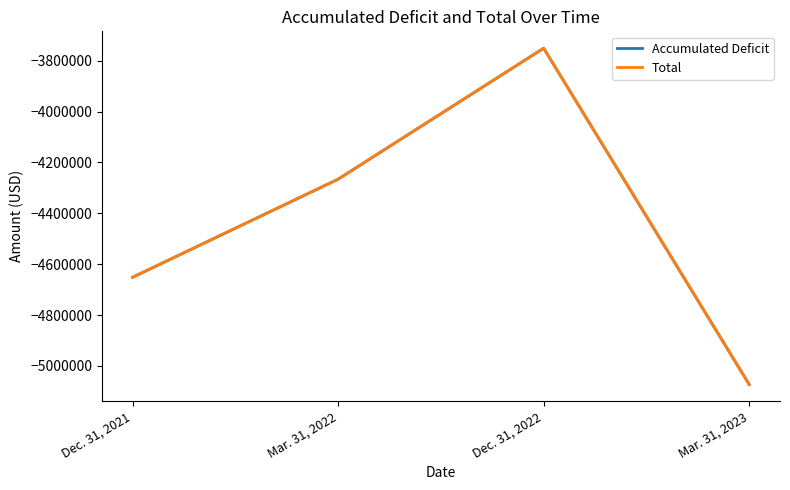

Where is the first local maximum for Accumulated Deficit?

Dec. 31, 2022